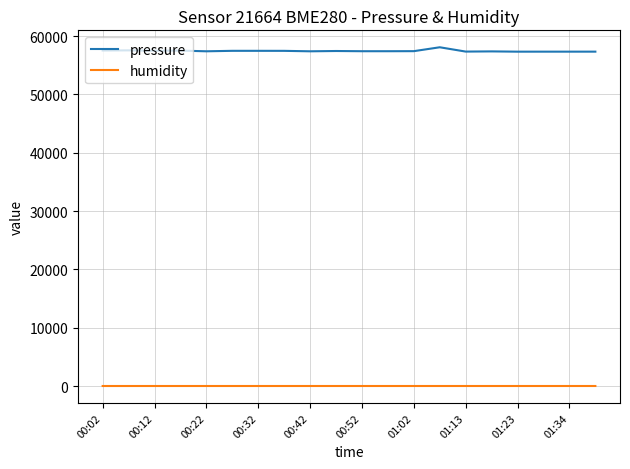

Rank the series by their average value, from highest to lowest.

pressure, humidity